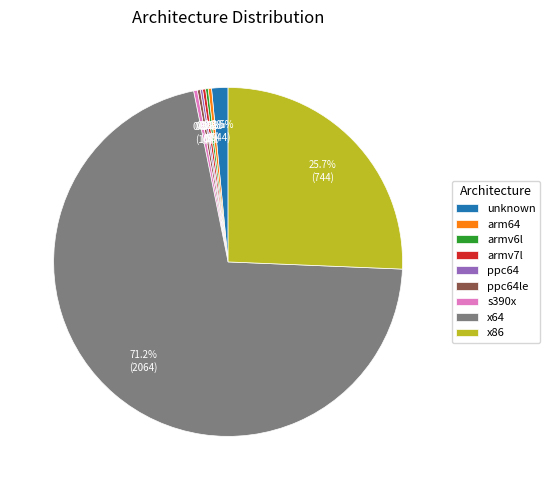

Does unknown account for over 50% of the chart?

No